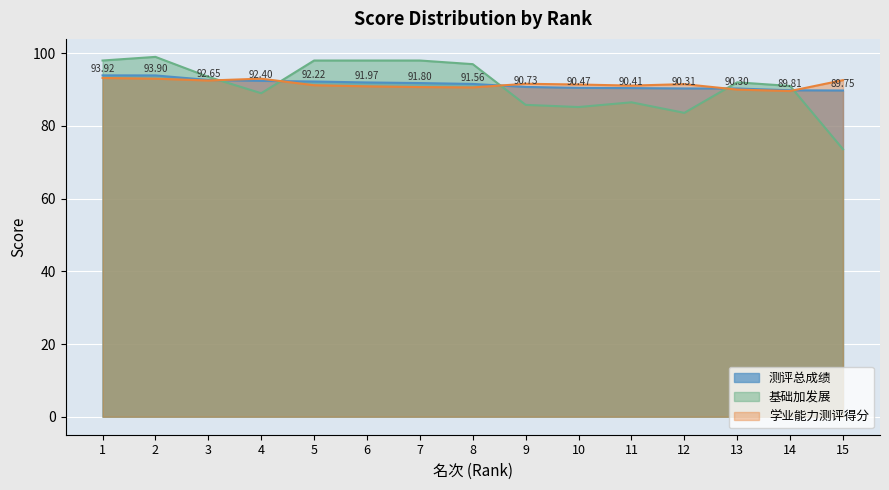

Which series has the largest total across all categories?

学业能力测评得分